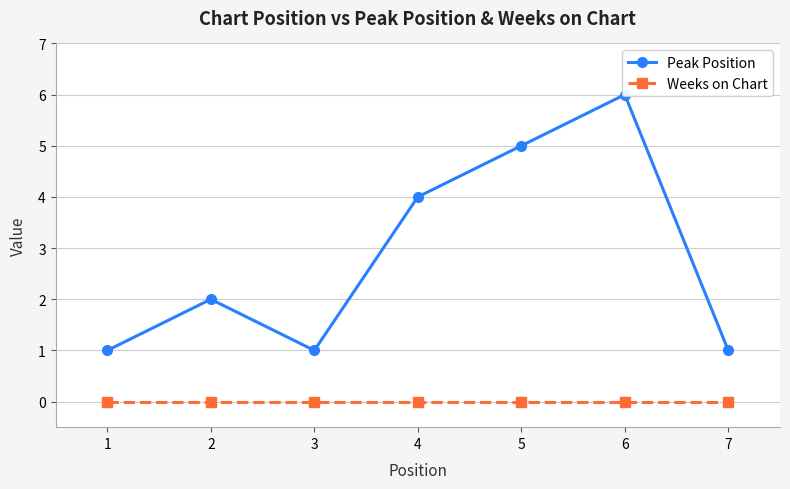

Which series has the largest range (max minus min)?

Peak Position